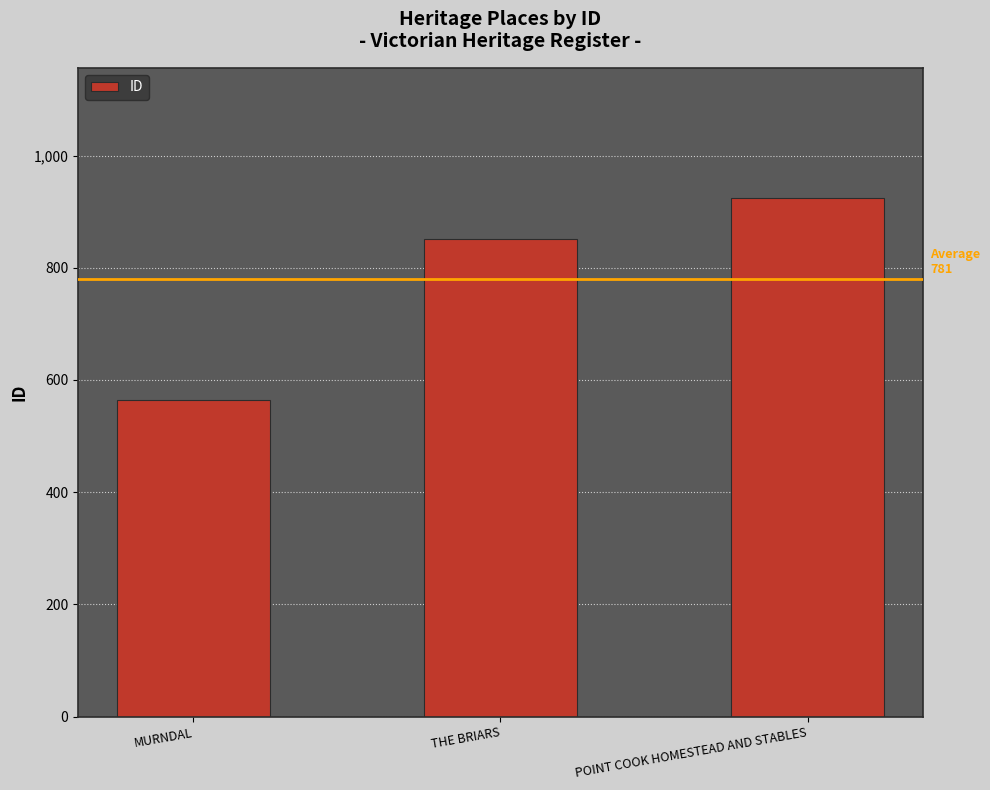

At which label is the value closest to 745?

THE BRIARS